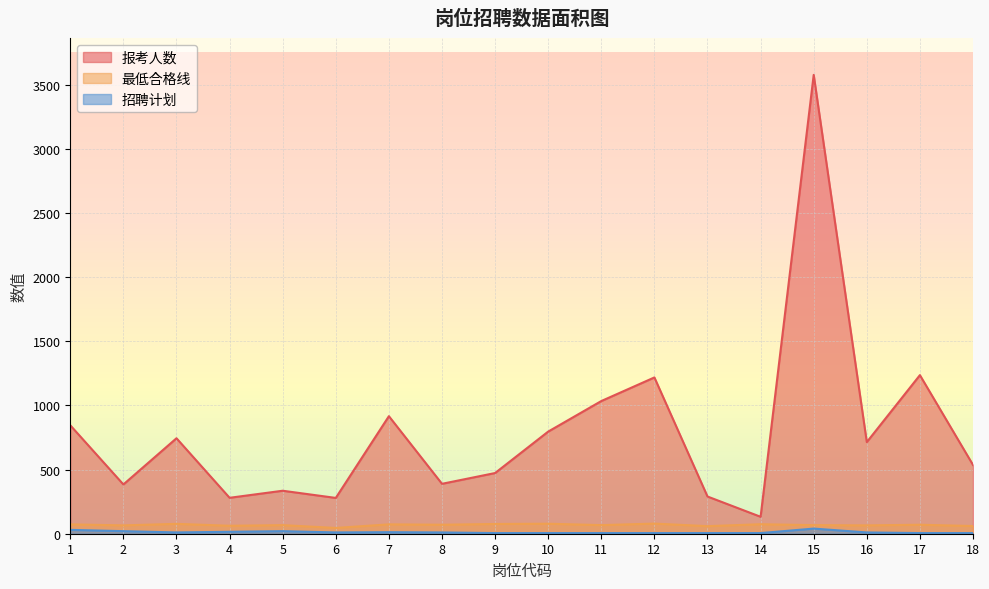

True or false: 招聘计划 has more than 0 interior local peaks.

True